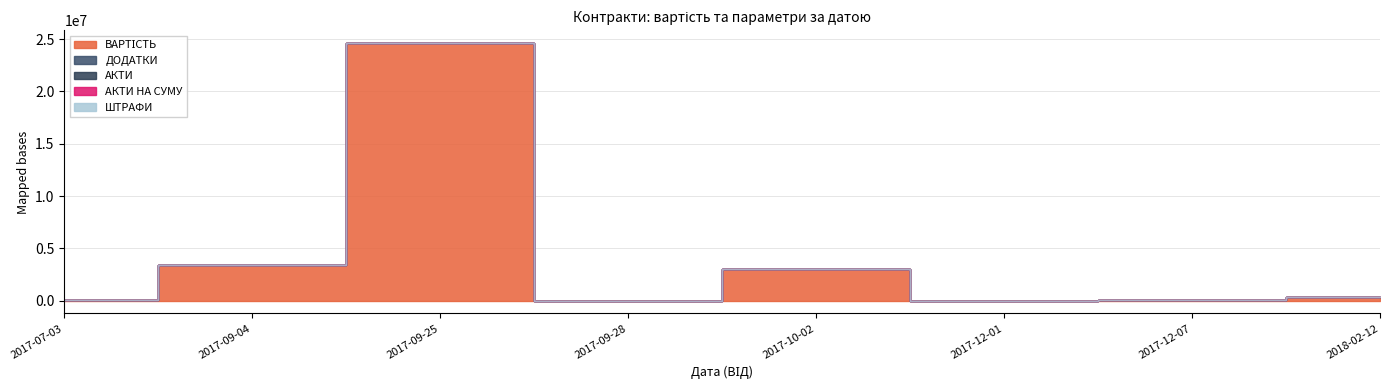

True or false: ДОДАТКИ has more than 1 points higher than both neighbors.

False